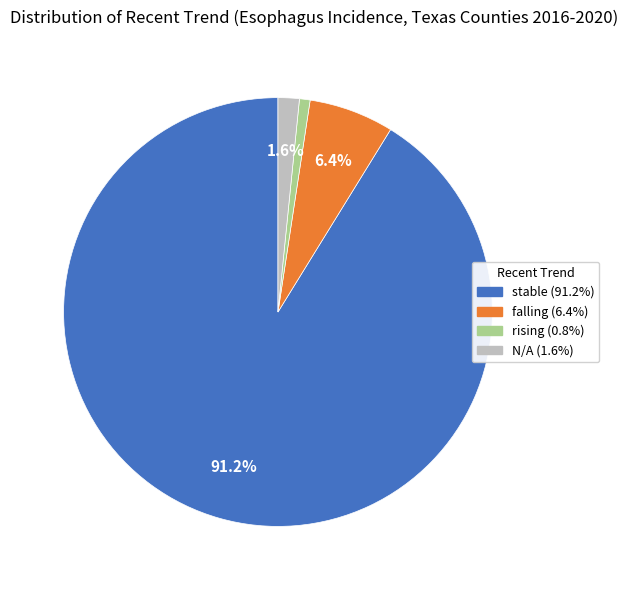

Which slice is the smallest?

rising